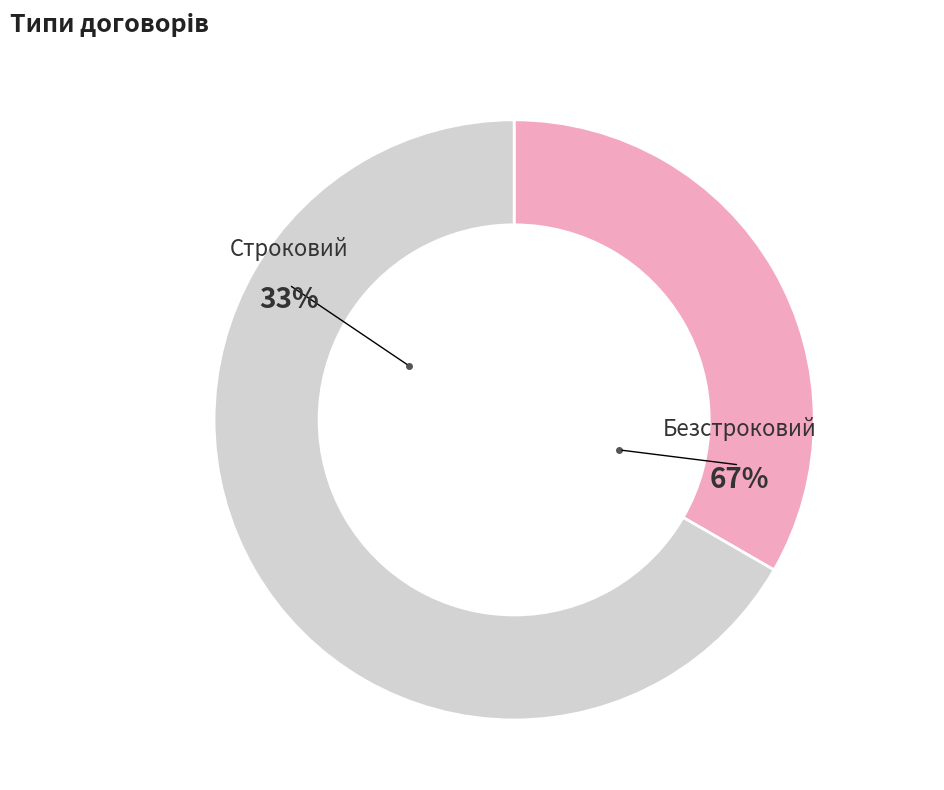

Count the number of slices in the pie.

2